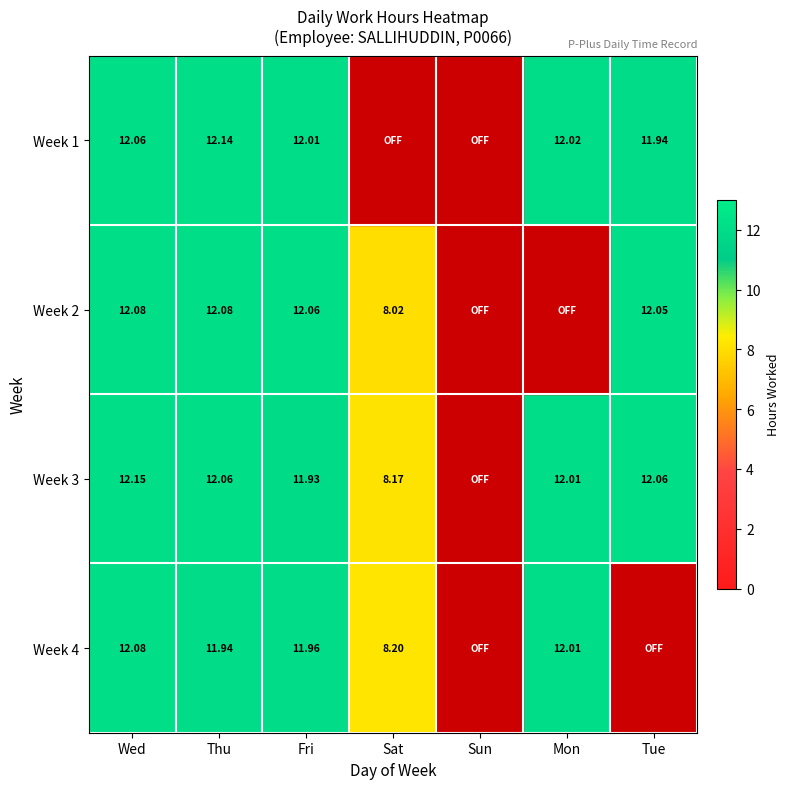

Is the value of Week 4 at Wed greater than the value of Week 1 at Tue?

Yes